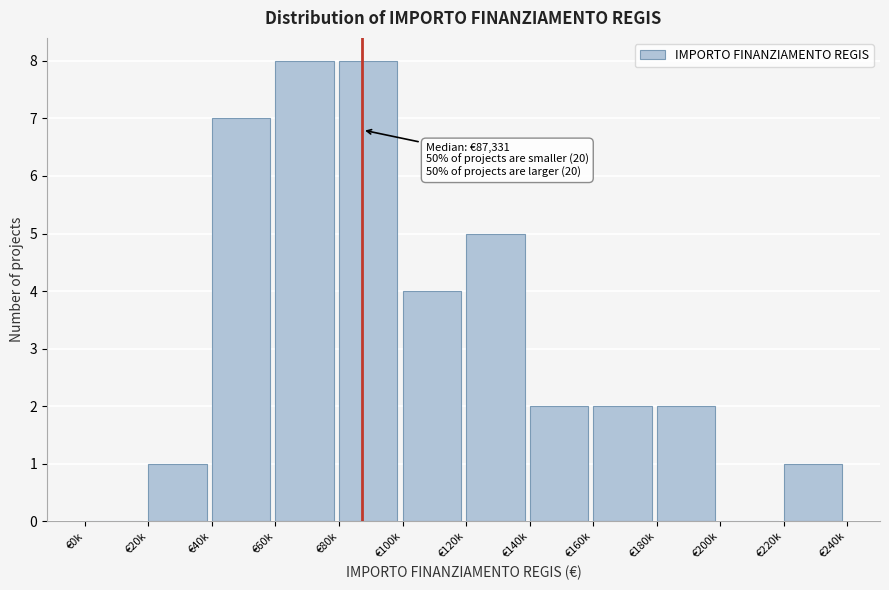

Reading left to right, what are all the values shown in this chart?

€0k=0	€20k=1	€40k=7	€60k=8	€80k=8	€100k=4	€120k=5	€140k=2	€160k=2	€180k=2	€200k=0	€220k=1